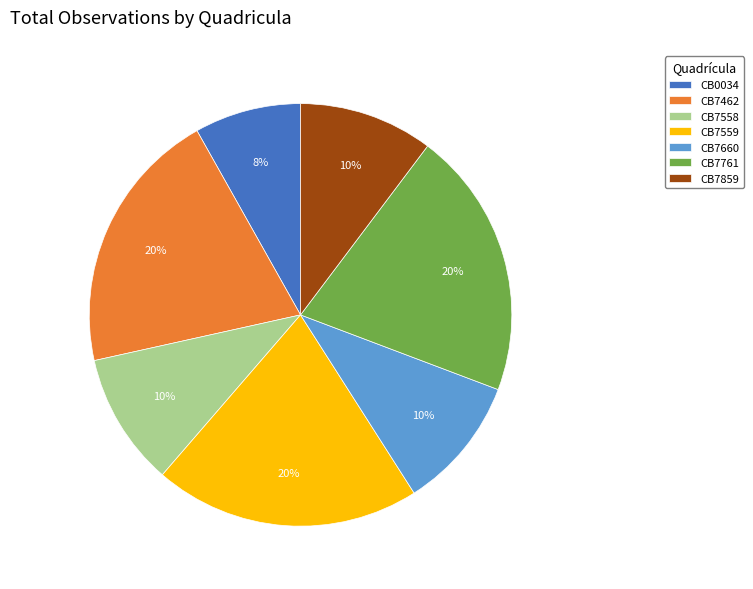

Between CB7559 and CB7859, which is larger?

CB7559